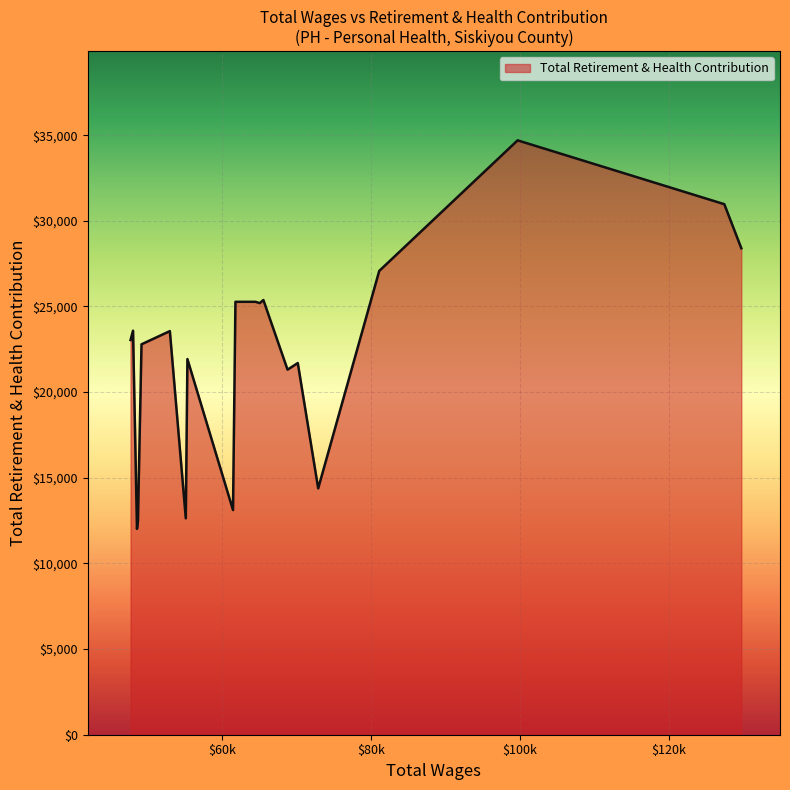

What is the difference between the maximum and minimum values?

22681